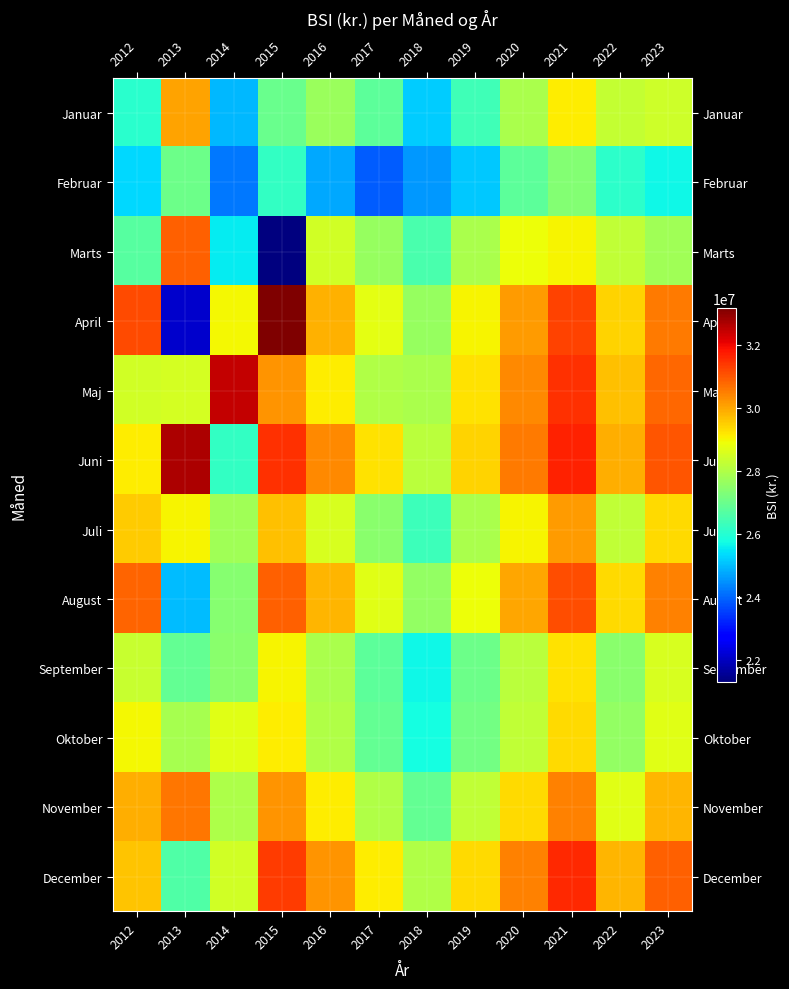

How many distinct data groups are displayed?

12